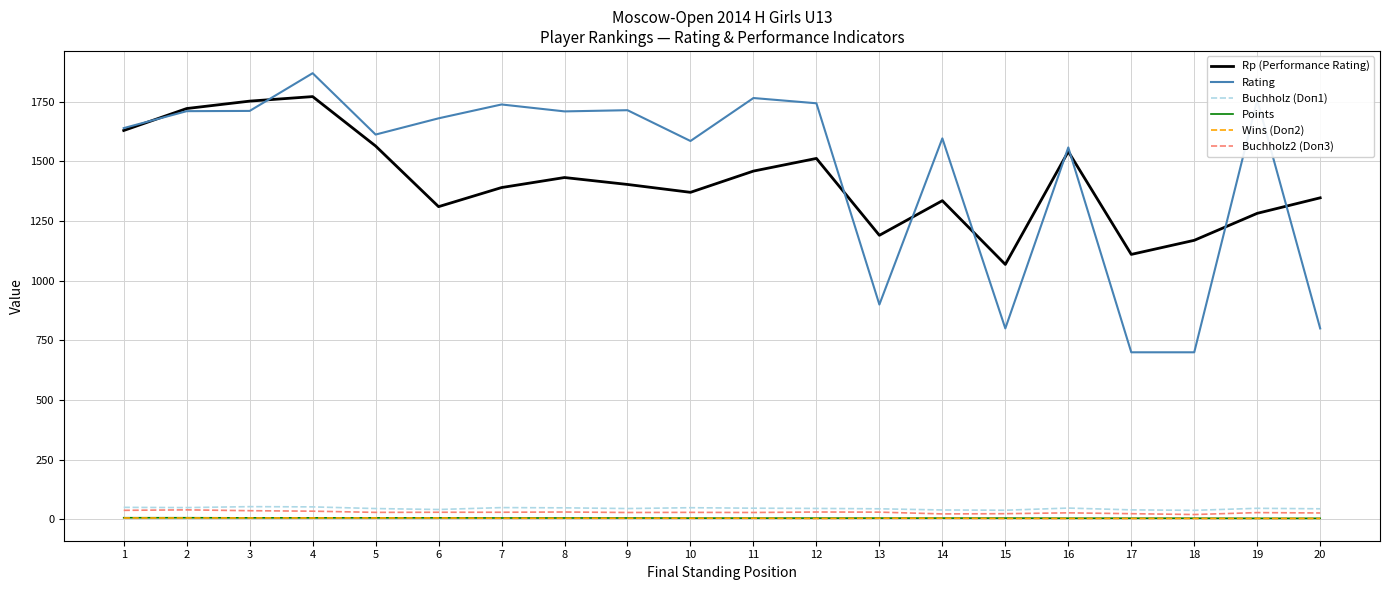

Which series changed the most between 6 and 13?

Rating